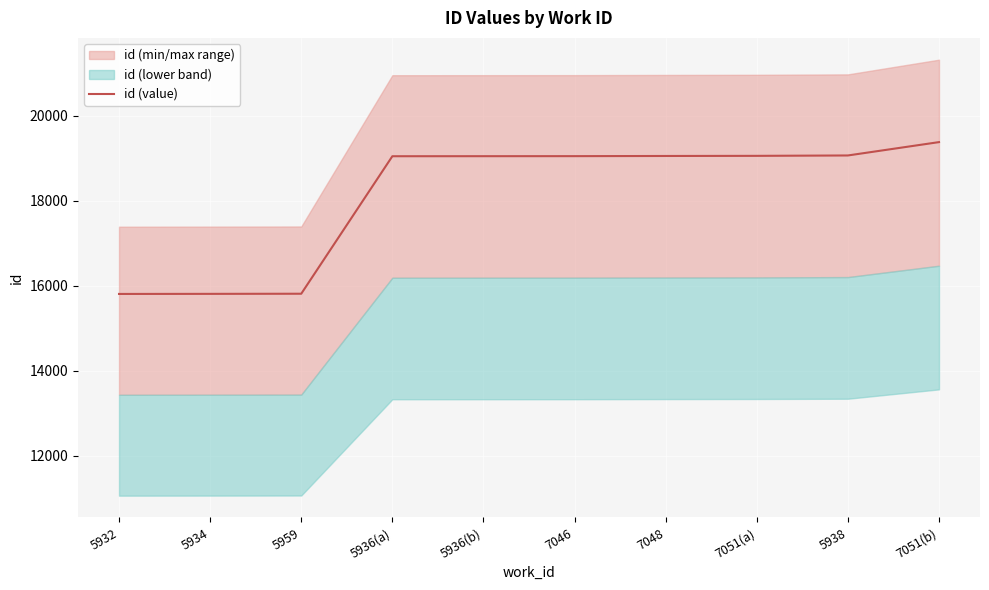

How many values exceed 19050?

4